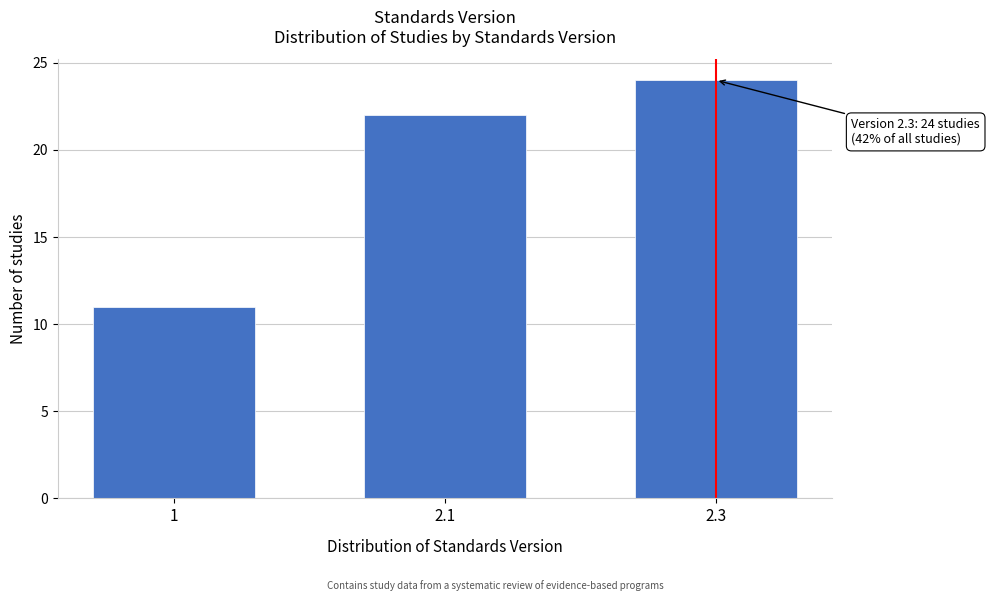

Reading right to left, transcribe all the data shown in this chart.

2.3=24	2.1=22	1=11